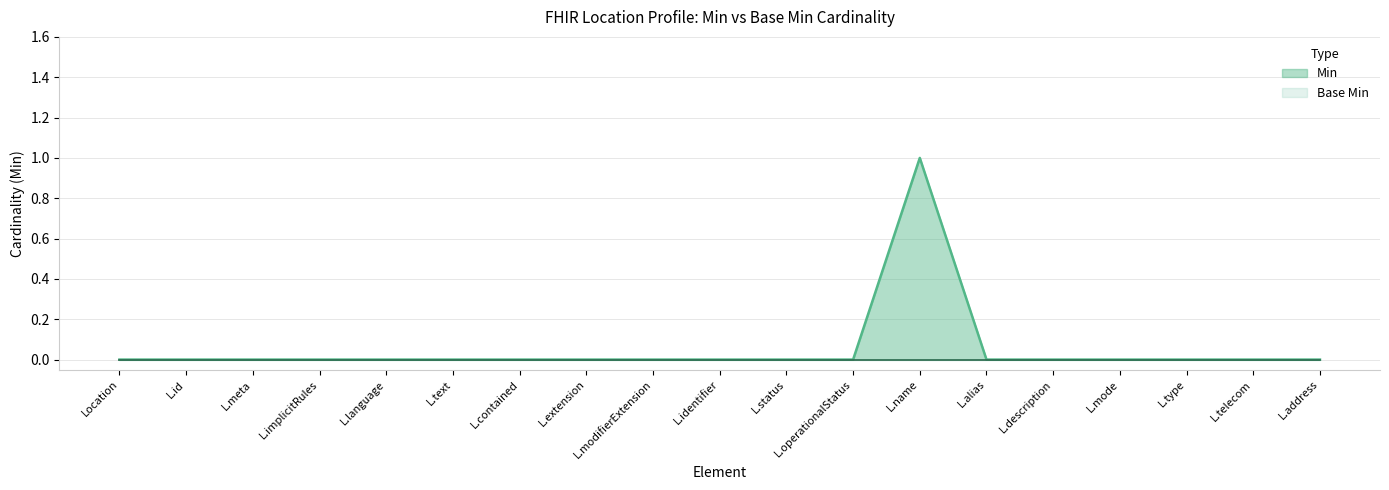

How many lines are shown in the chart?

1